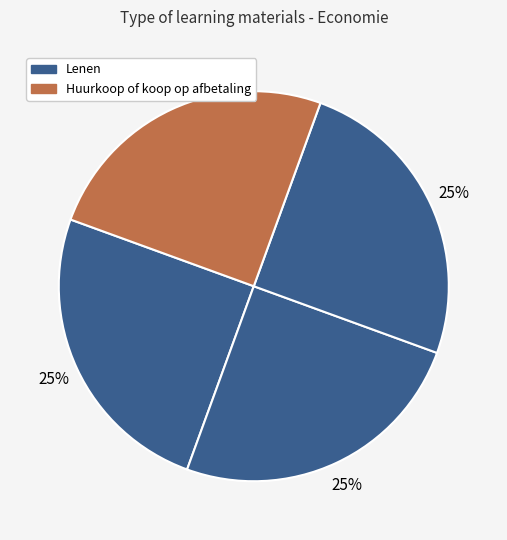

How many segments does this pie chart have?

4